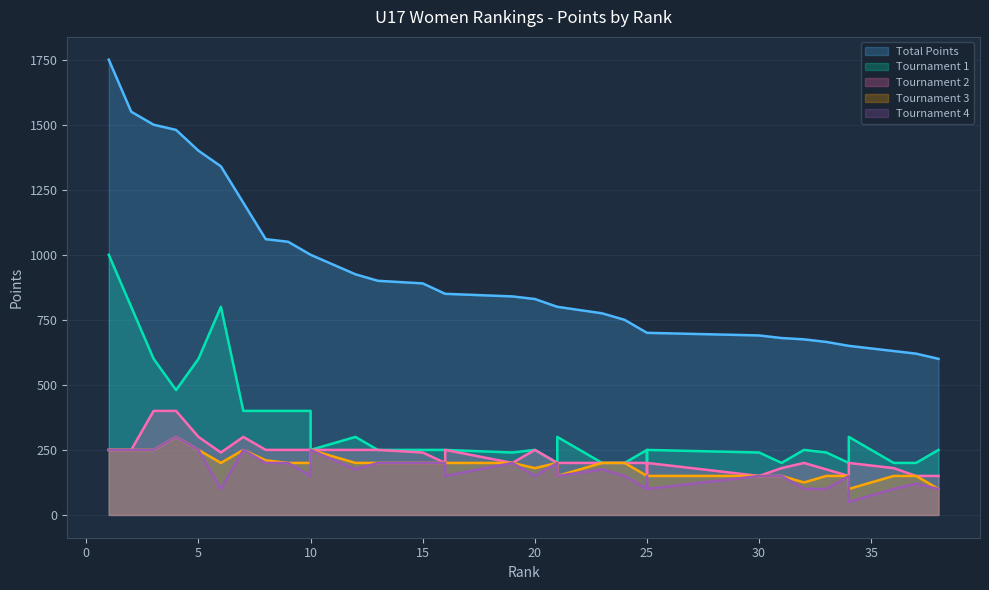

How many series are shown in this chart?

5